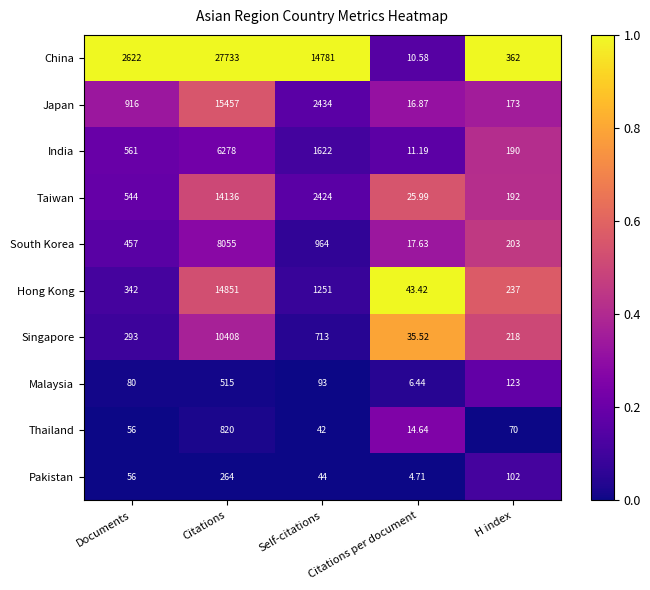

Which label corresponds to the smallest value in the chart?

Citations per document